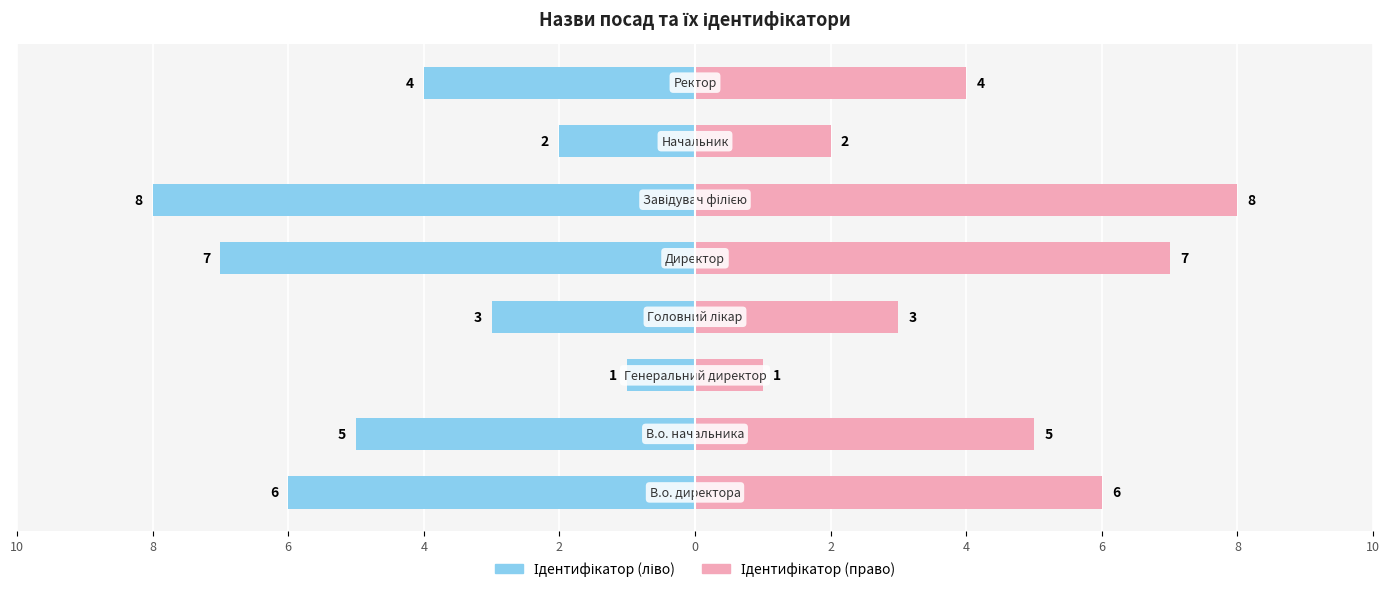

How many bars are there in total?

16